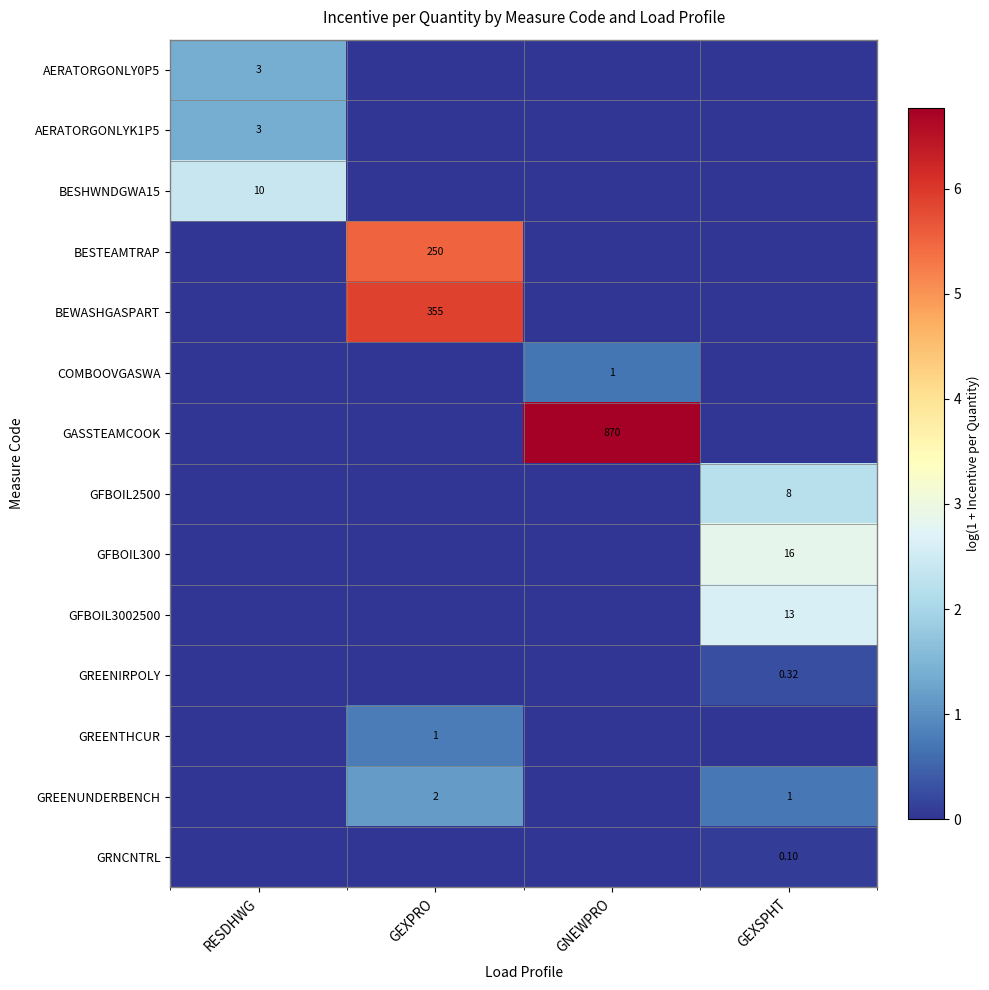

Which series has the largest total across all categories?

GASSTEAMCOOK